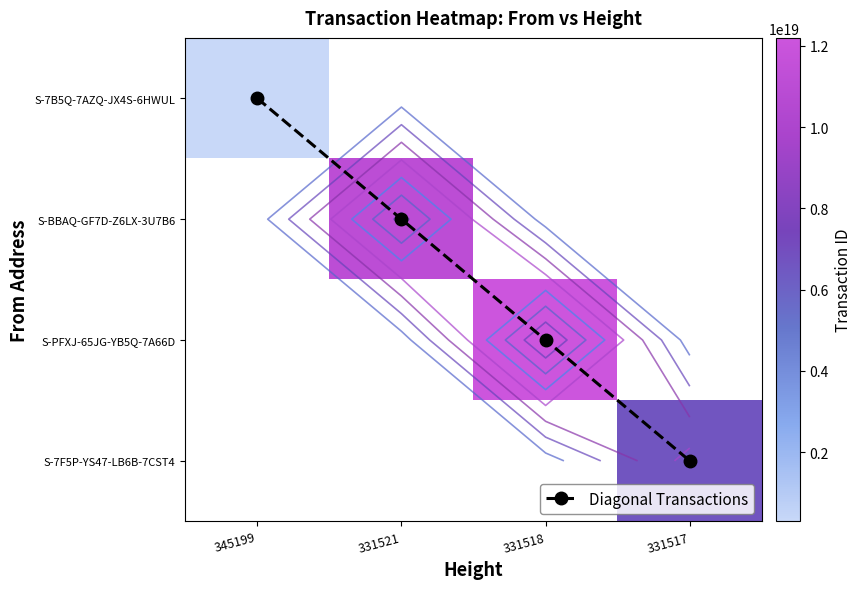

What is the maximum value shown in the chart?

12199180384732917760.0